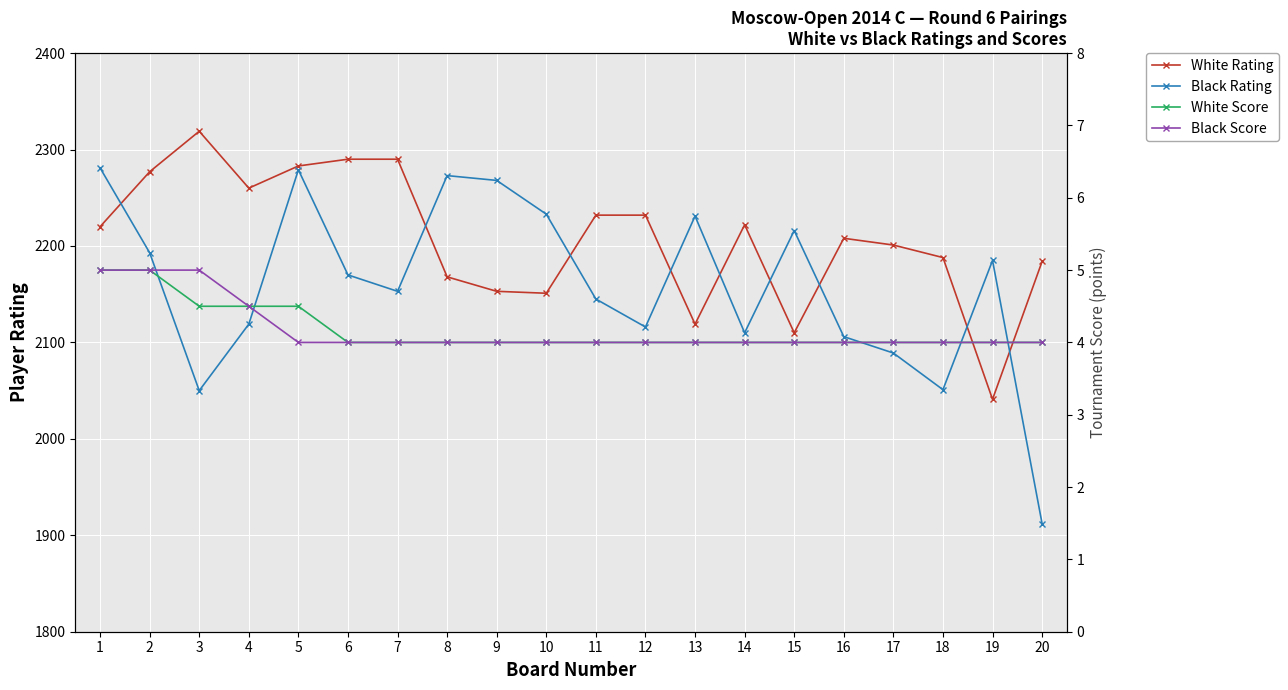

At which label is Black Rating closest to 2096?

17